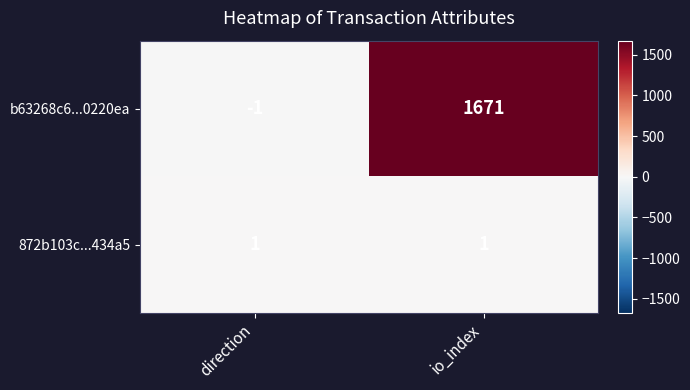

Read the b63268c6...0220ea value at io_index, to the nearest 100.

1700